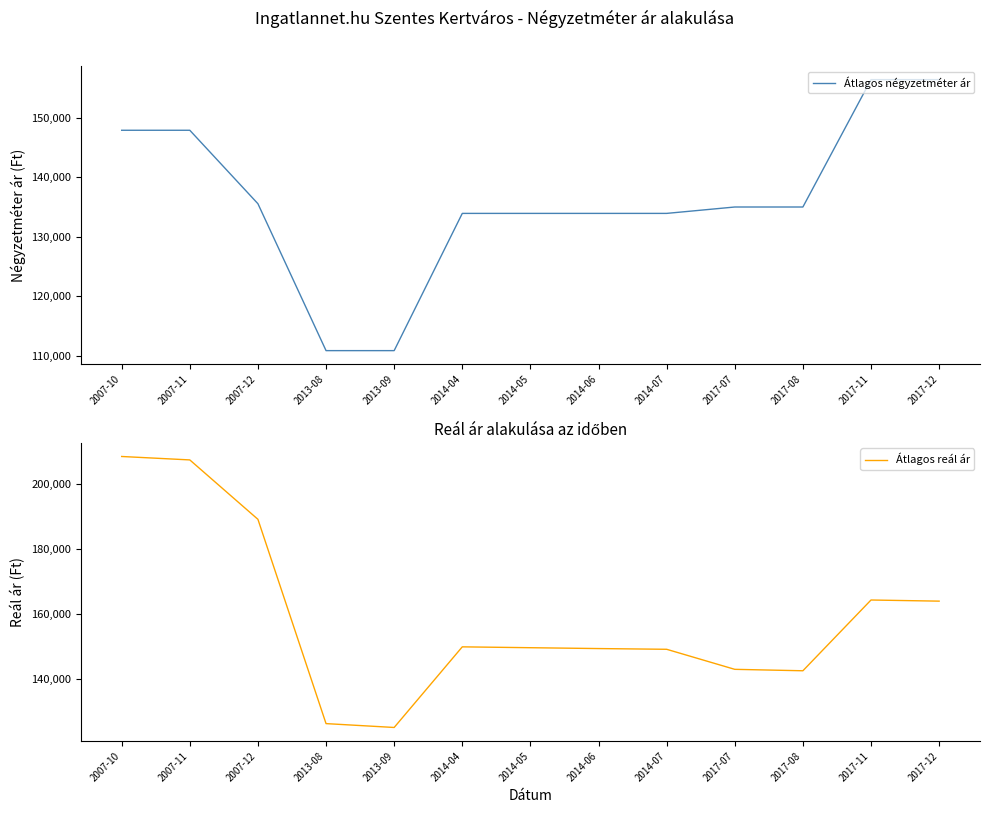

True or false: Átlagos reál ár and Átlagos négyzetméter ár cross at least once.

False